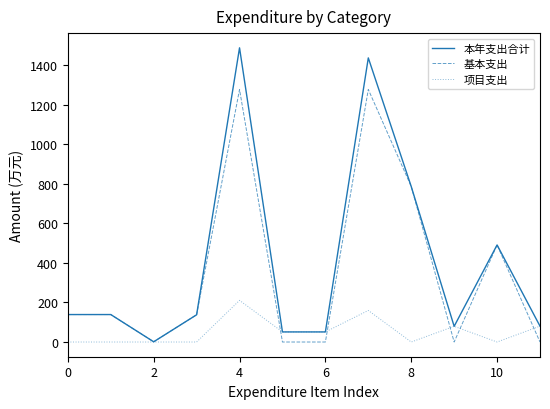

What is the maximum value shown in the chart?

1487.8